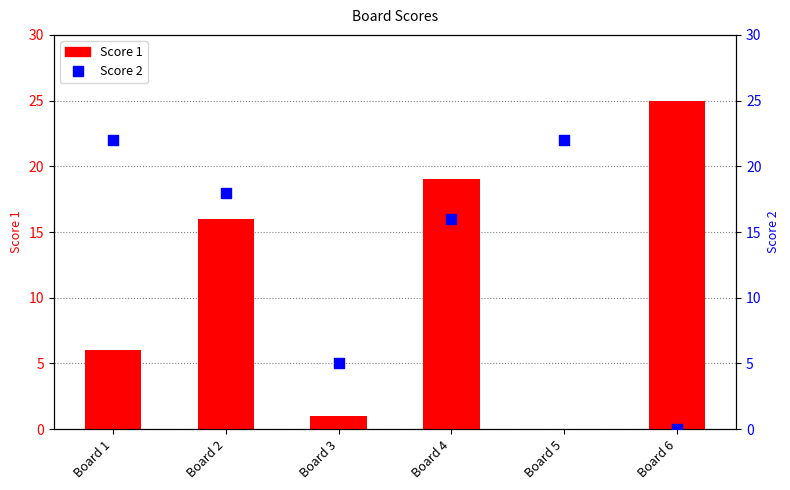

At how many categories does at least one series exceed 6?

5